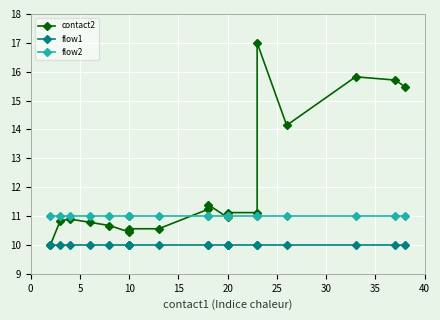

Which has a higher value, 10 or 10?

10